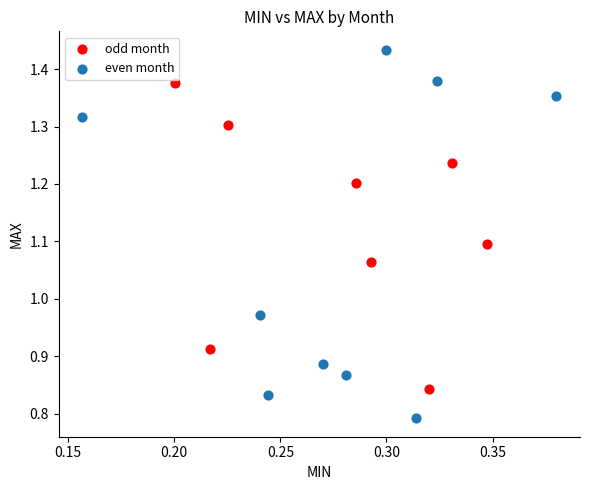

Which series has the largest Y range (max minus min)?

even month